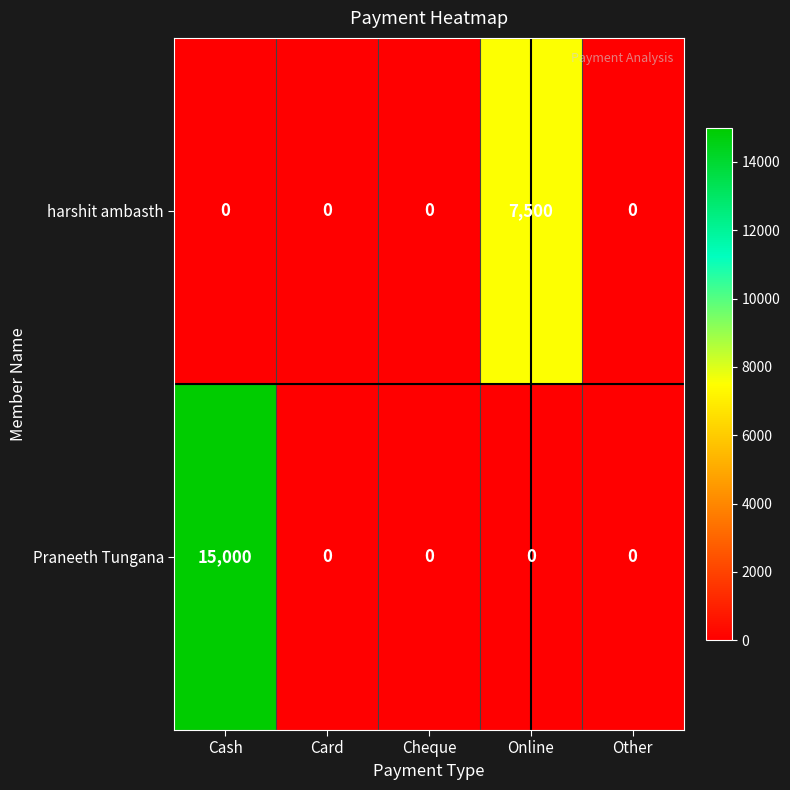

List the series in order of their peak value, lowest first.

harshit ambasth, Praneeth Tungana